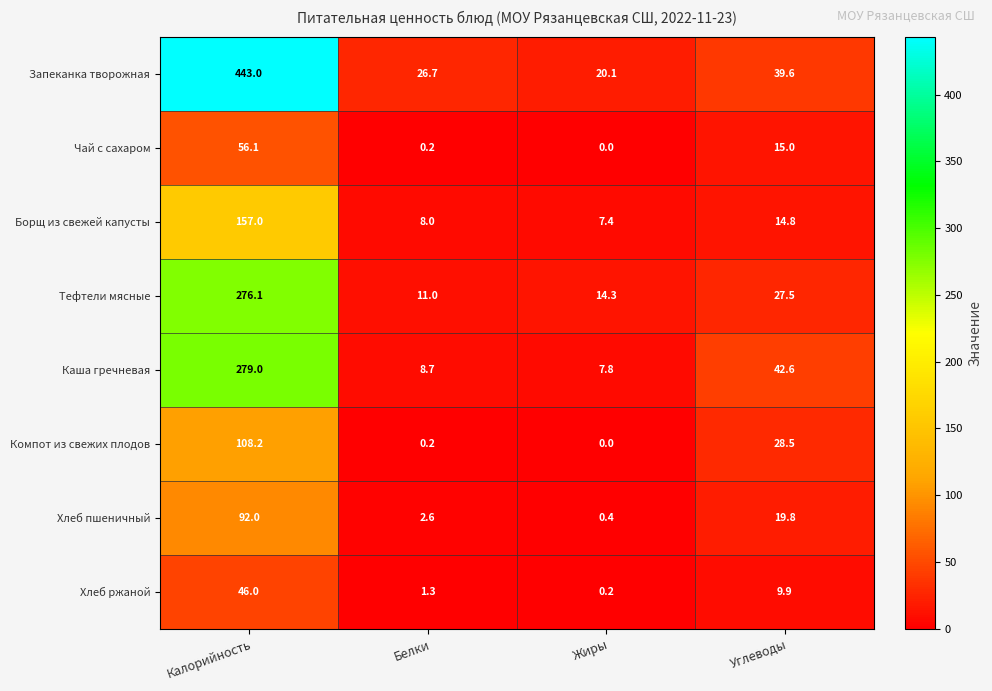

Which series changed the most between Белки and Жиры?

Запеканка творожная